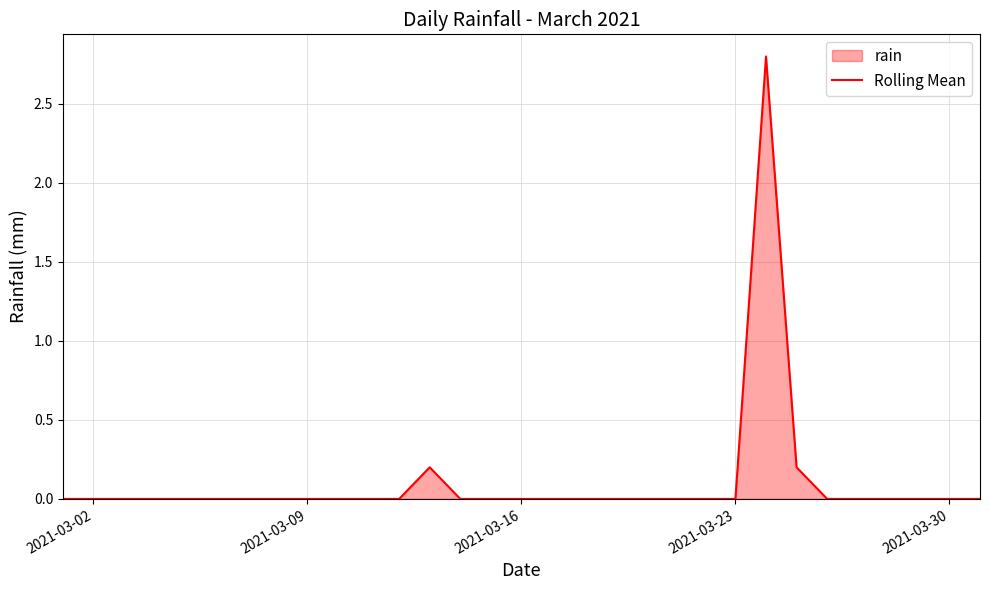

How many values exceed 0?

3